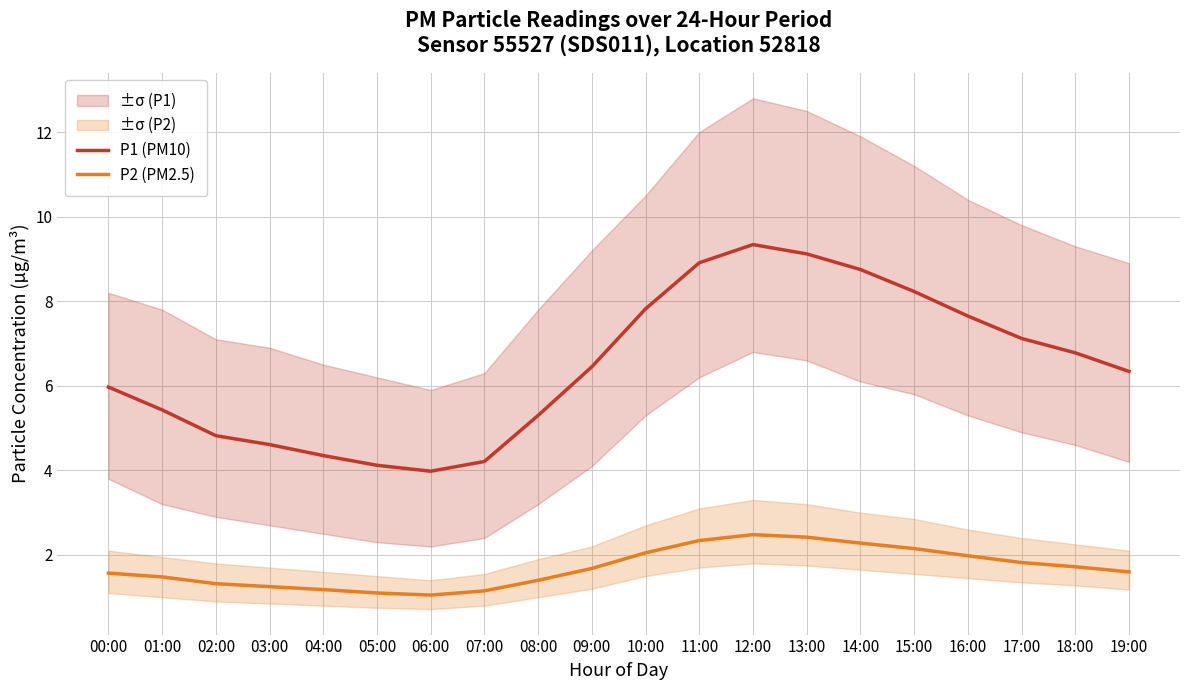

How many values in the P1 (PM10) series exceed 6?

11